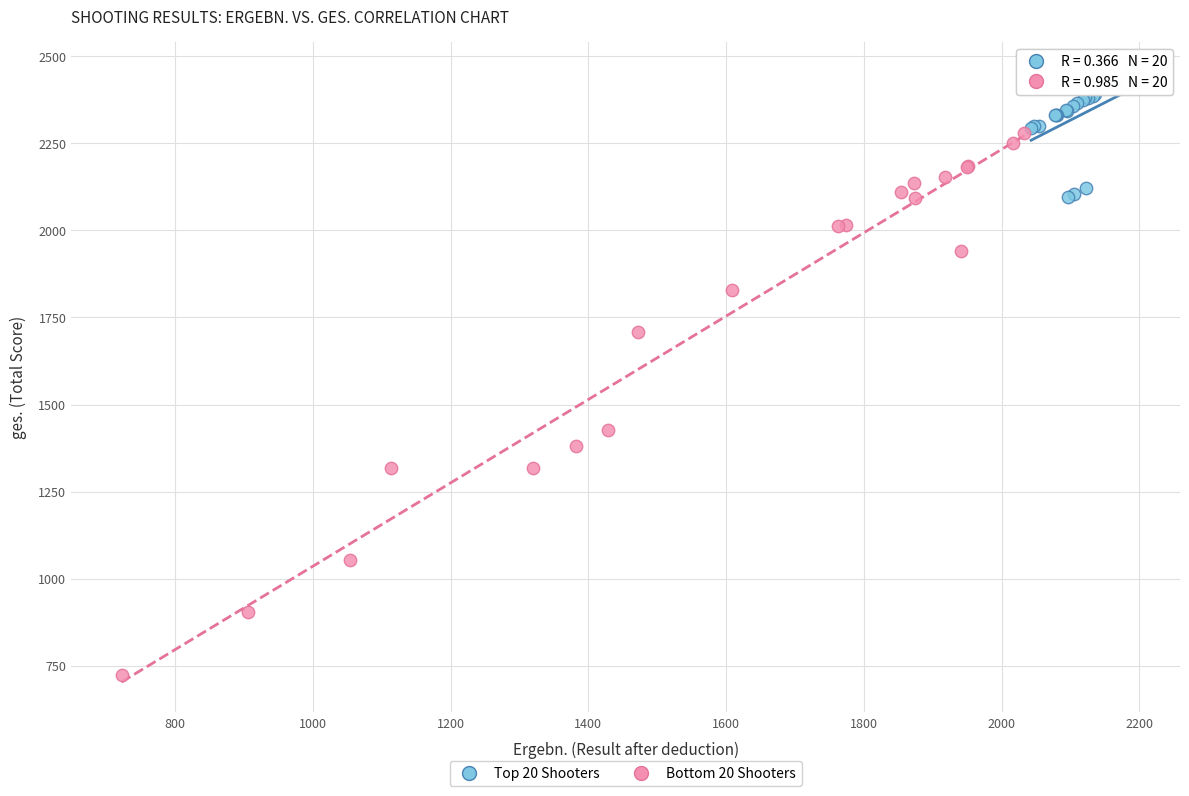

Which series contains the highest Y value?

Top 20 Shooters